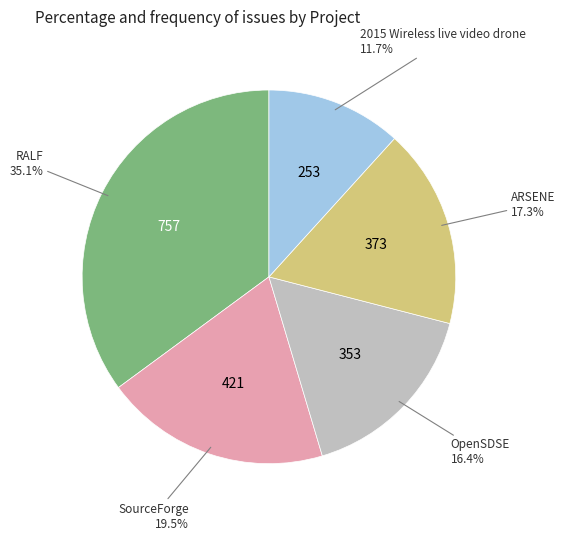

Does any single category account for the majority?

No